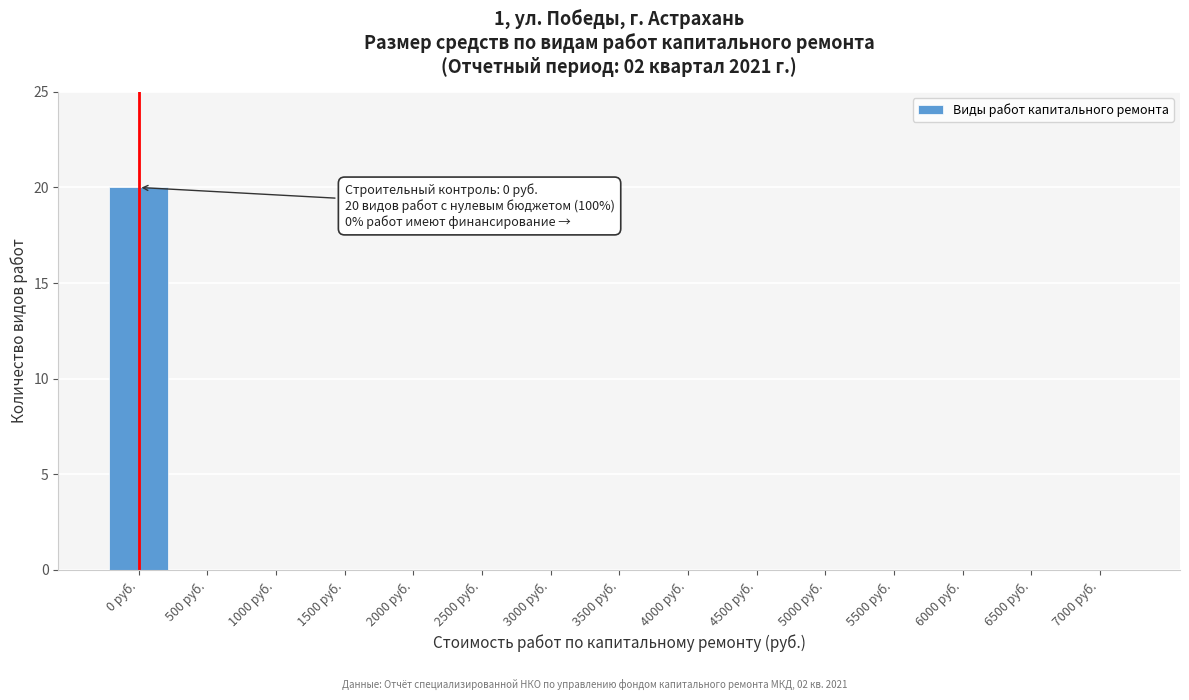

Reading left to right, list all the values displayed in this chart.

0 руб.=20	500 руб.=0	1000 руб.=0	1500 руб.=0	2000 руб.=0	2500 руб.=0	3000 руб.=0	3500 руб.=0	4000 руб.=0	4500 руб.=0	5000 руб.=0	5500 руб.=0	6000 руб.=0	6500 руб.=0	7000 руб.=0